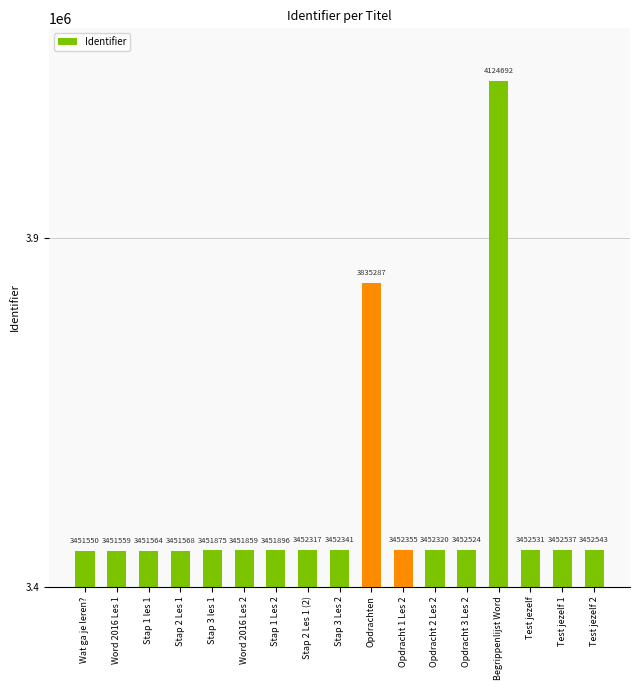

What is the difference between the maximum and minimum values?

673142